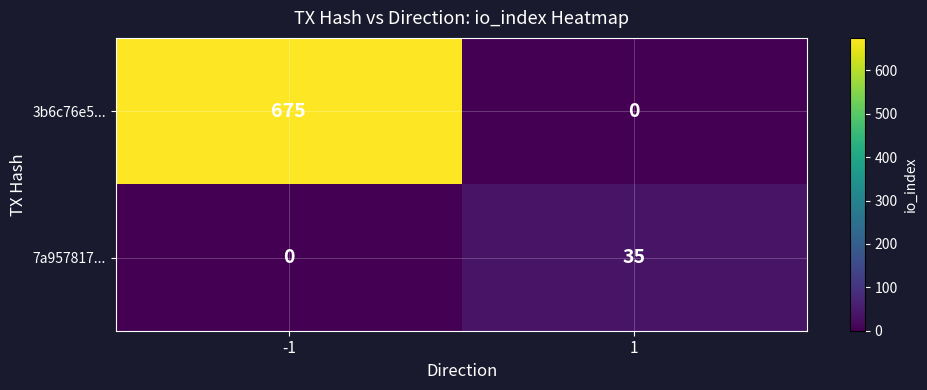

What is the difference between the 3b6c76e5... values at 1 and -1?

675